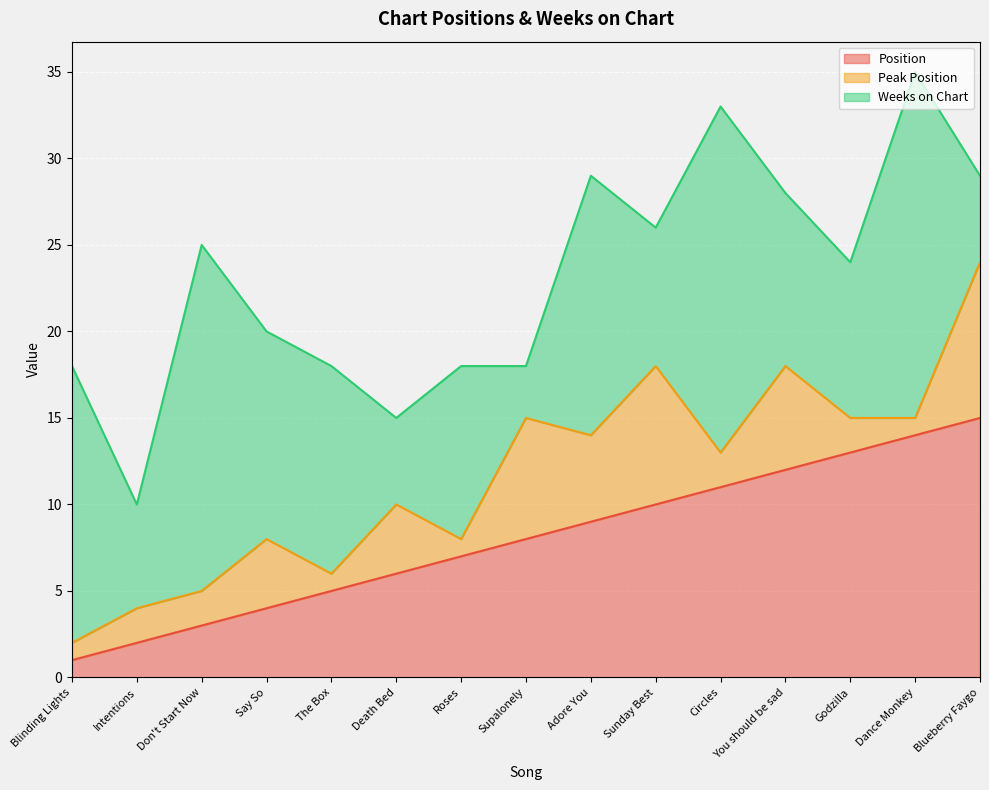

What is the label of the 2nd point from the right?

Dance Monkey